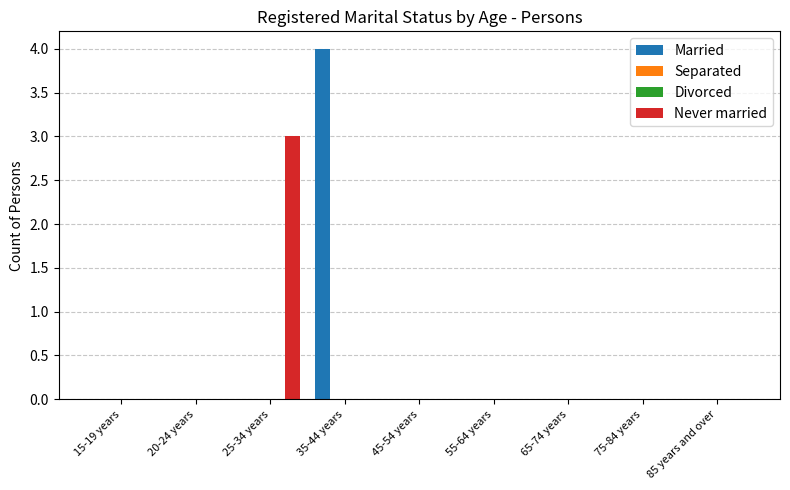

What is the label of the 3rd bar from the right?

65-74 years